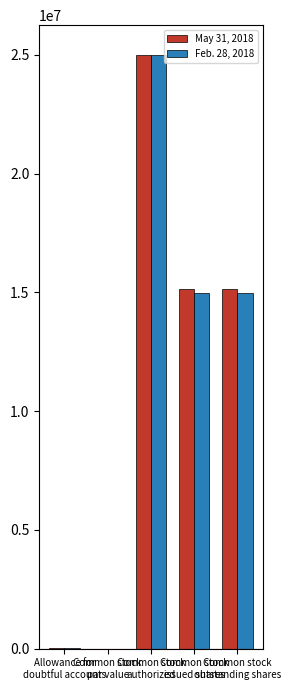

What is the sum of all May 31, 2018 values?

55357120.0